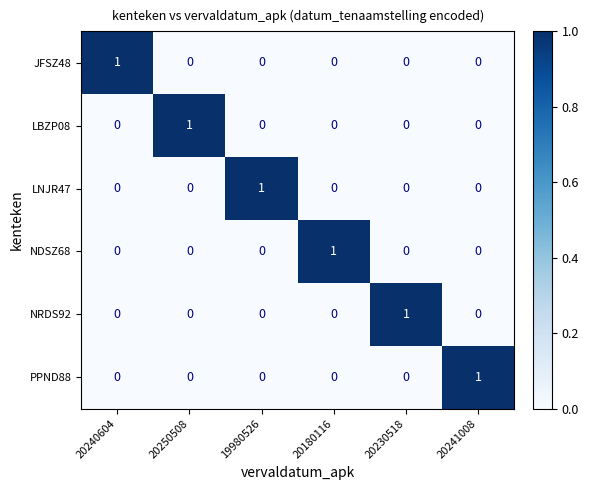

How many data points does each series have?

6